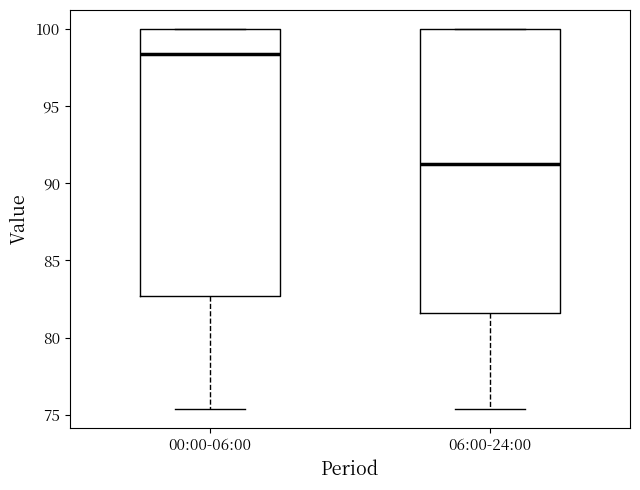

Where does the lower whisker of the box for 00:00-06:00 end on the y-axis? The values are not printed on the chart, so give them approximately, as read against the axis.

75.5